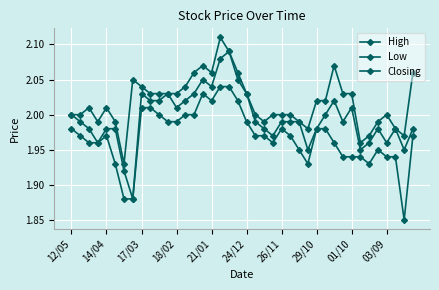

Does the chart have visible grid lines?

Yes